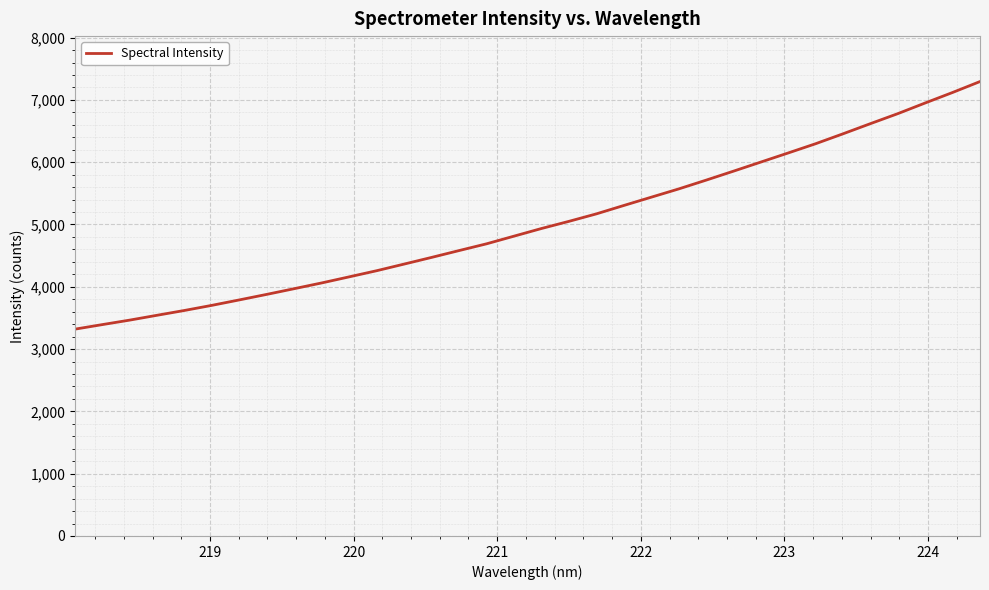

What is the difference between the maximum and minimum values?

3974.7